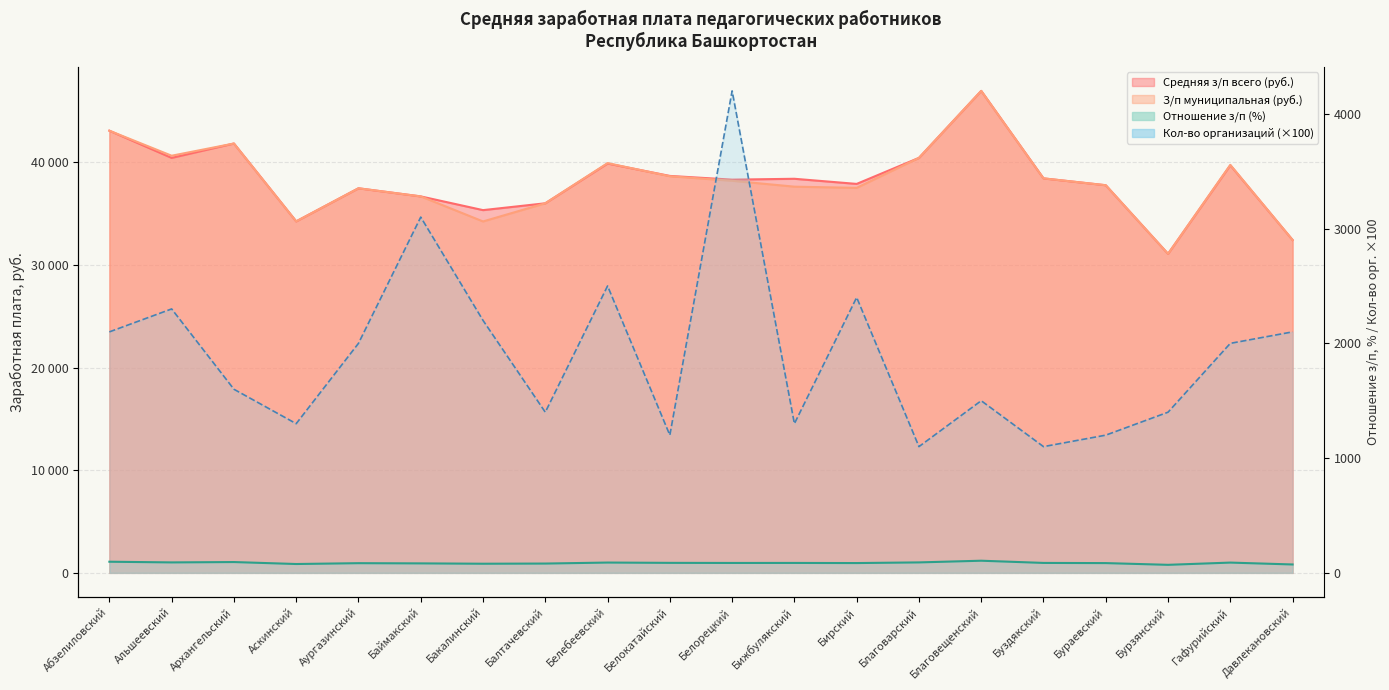

Is it true that Кол-во организаций всего equals 3100.0 at Баймакский?

True